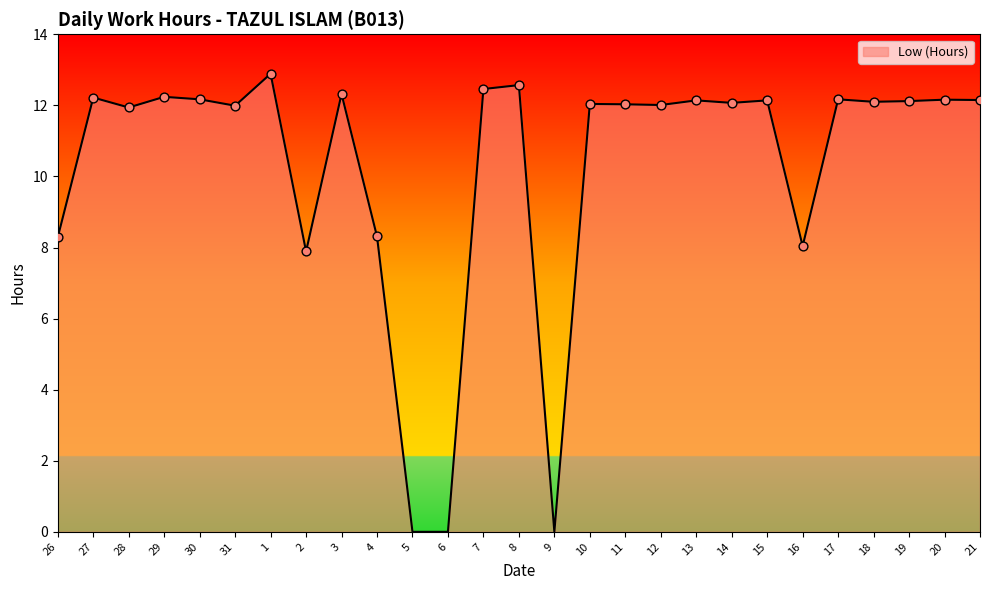

What is the ratio of the value at 18 to the value at 16?

1.5